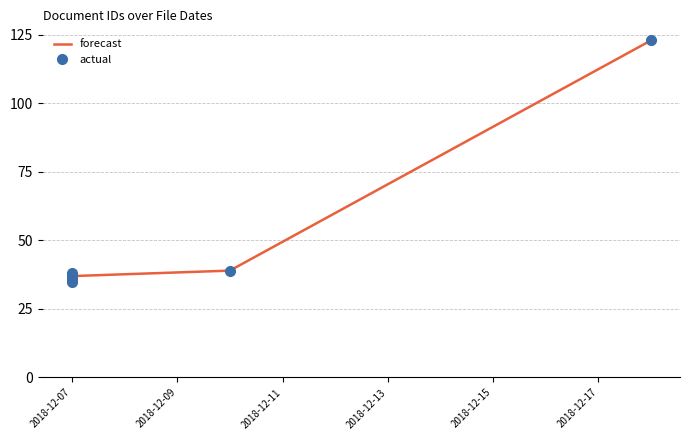

Reading left to right, transcribe all the data shown in this chart.

2018-12-07=35	2018-12-07=38	2018-12-07=36	2018-12-10=39	2018-12-18=123	2018-12-07=37